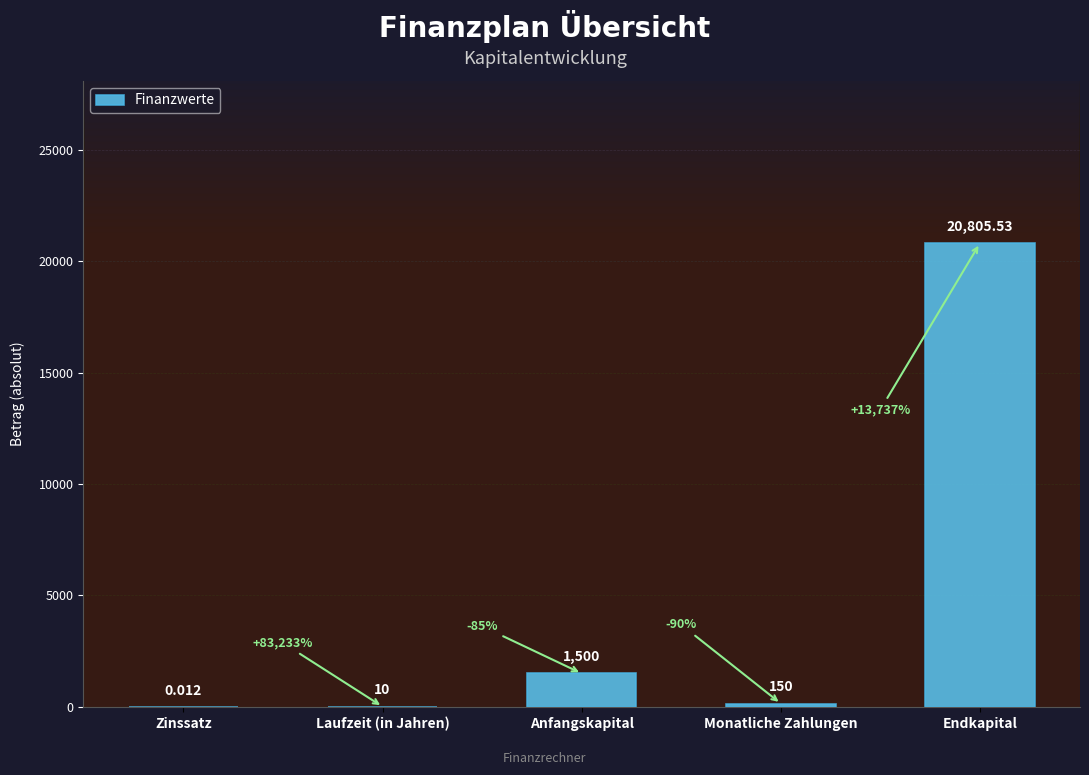

Which label corresponds to the largest value in the chart?

Endkapital